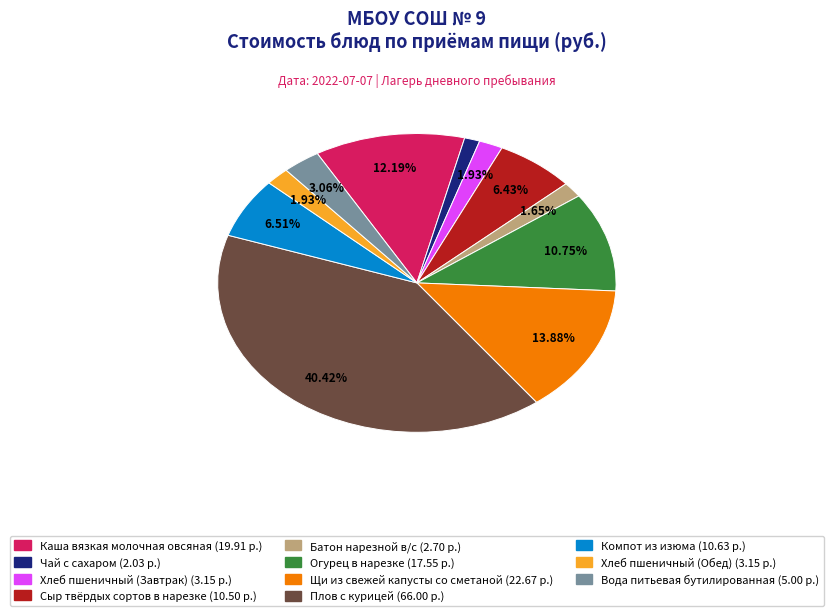

To the nearest percent, what portion does Плов с курицей represent?

40%